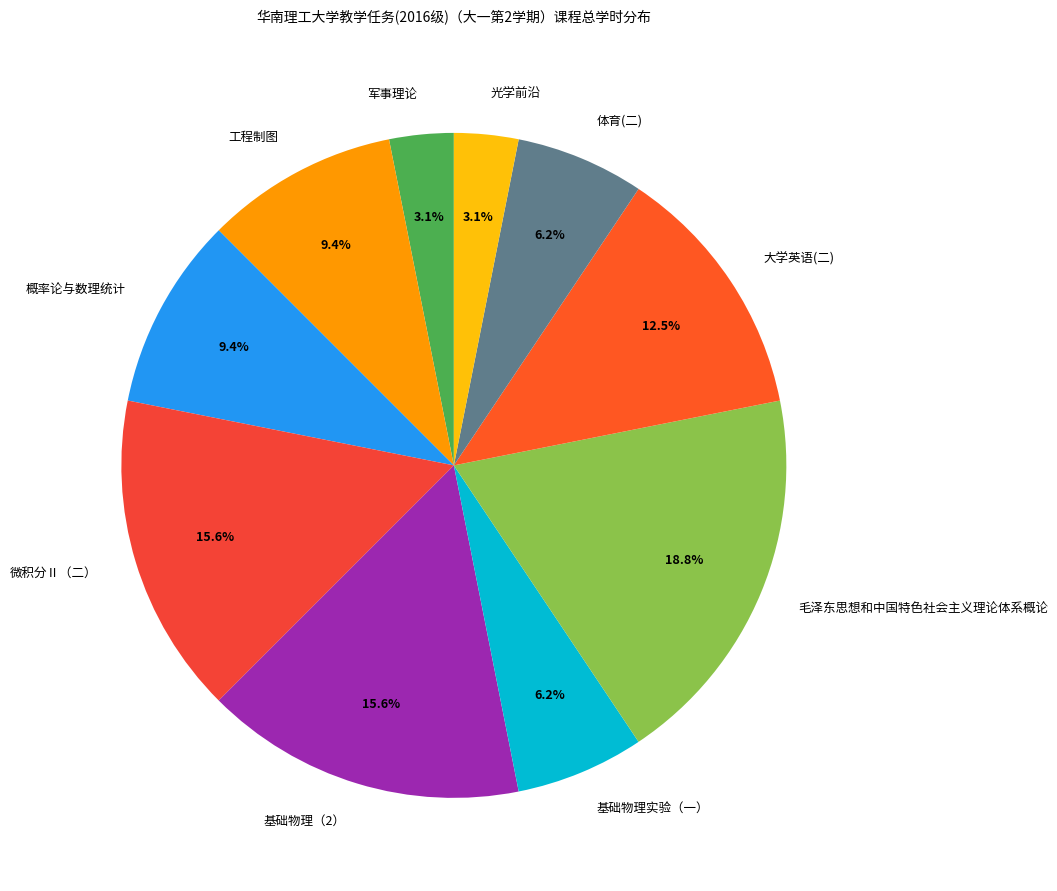

How many slices are in this pie chart?

10